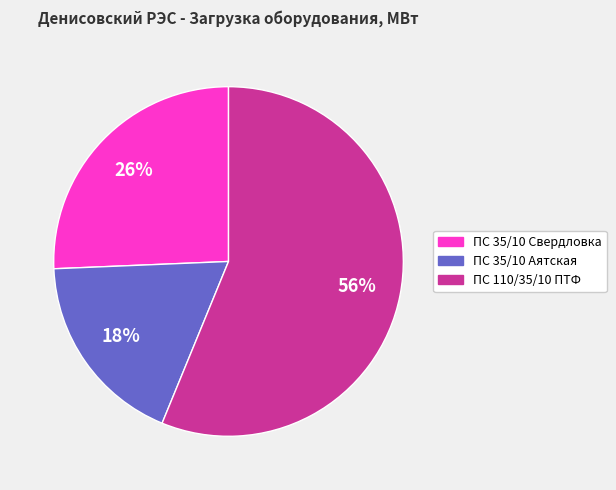

How many slices are in this pie chart?

3